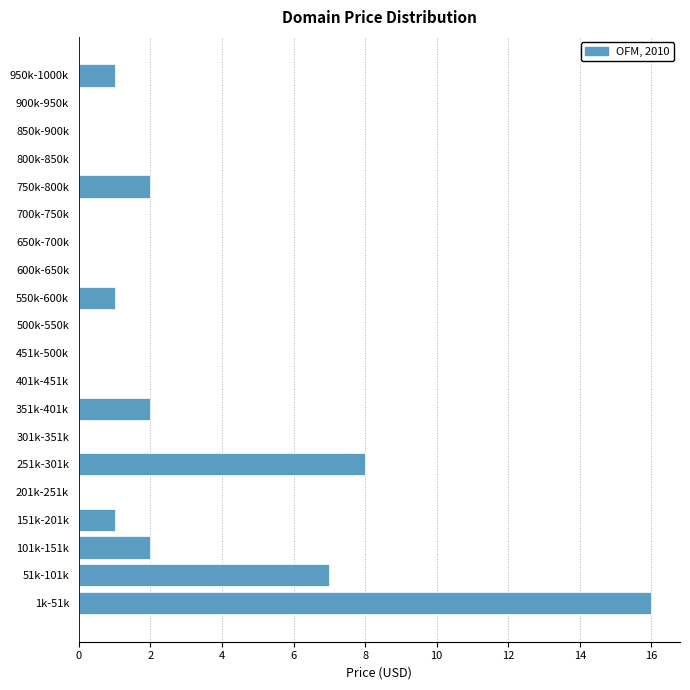

Reading bottom to top, what are all the values shown in this chart?

1k-51k=16	51k-101k=7	101k-151k=2	151k-201k=1	201k-251k=0	251k-301k=8	301k-351k=0	351k-401k=2	401k-451k=0	451k-500k=0	500k-550k=0	550k-600k=1	600k-650k=0	650k-700k=0	700k-750k=0	750k-800k=2	800k-850k=0	850k-900k=0	900k-950k=0	950k-1000k=1